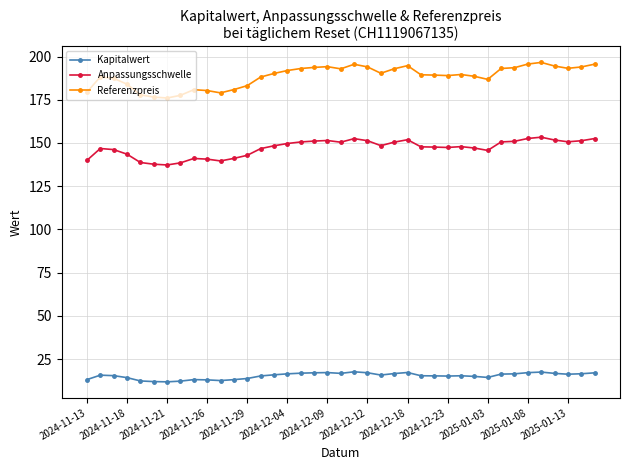

True or false: Anpassungsschwelle and Referenzpreis intersect in this chart.

False